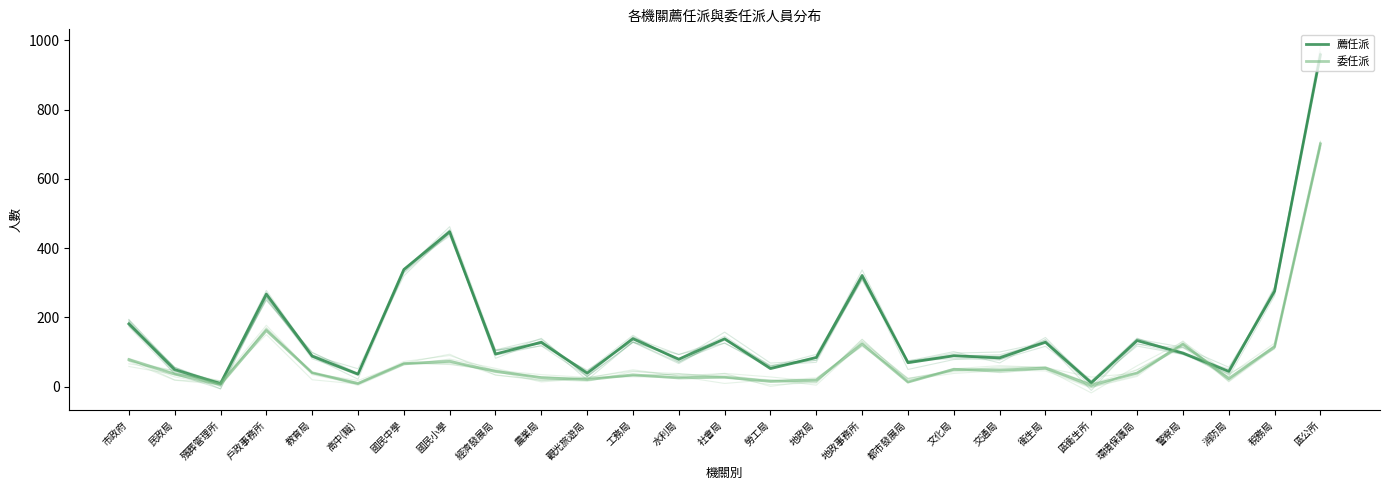

Count the number of data series in this chart.

2